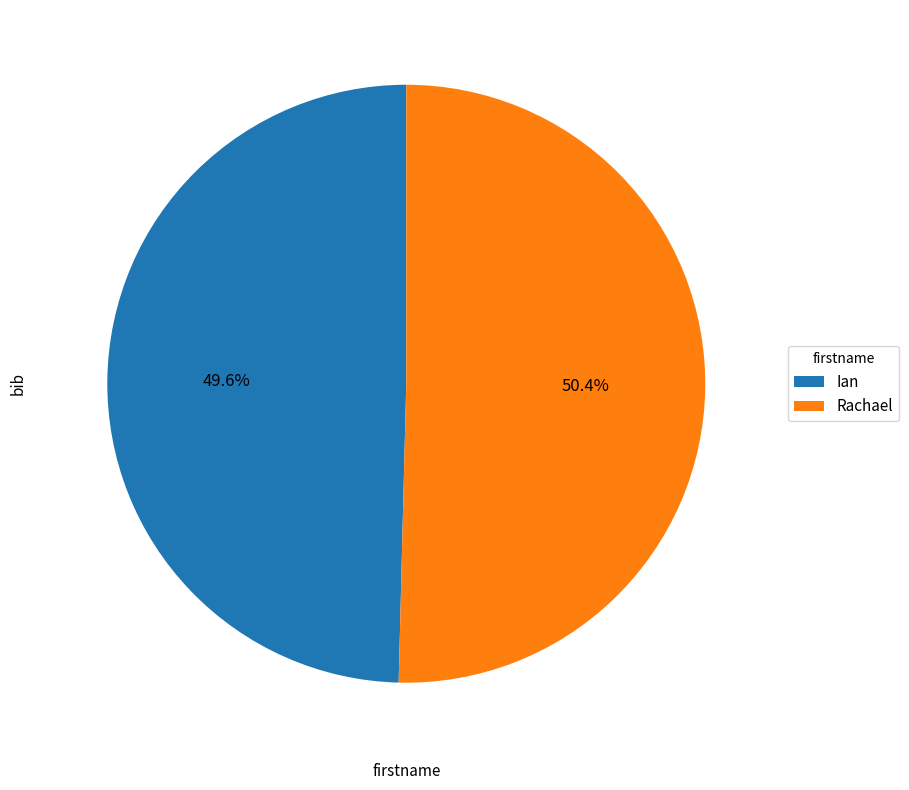

To the nearest percent, what portion does Rachael represent?

50%